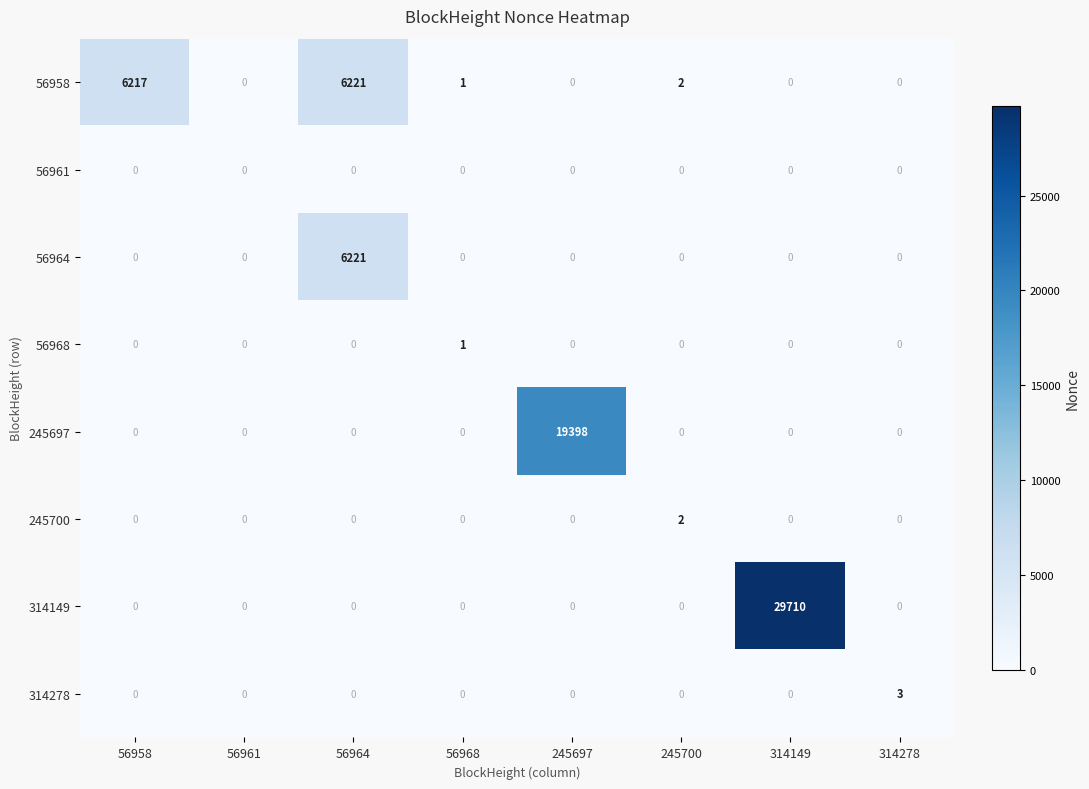

Where is 56958 nearest to the value 3110?

56958